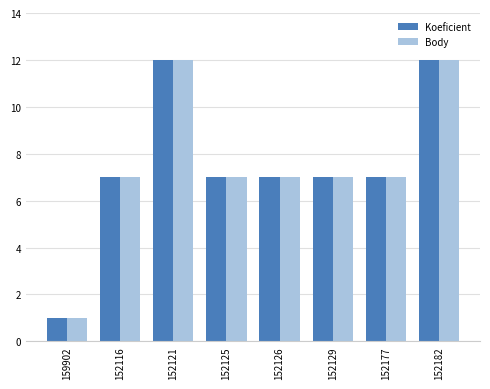

What are all the series names shown in the legend?

Koeficient, Body